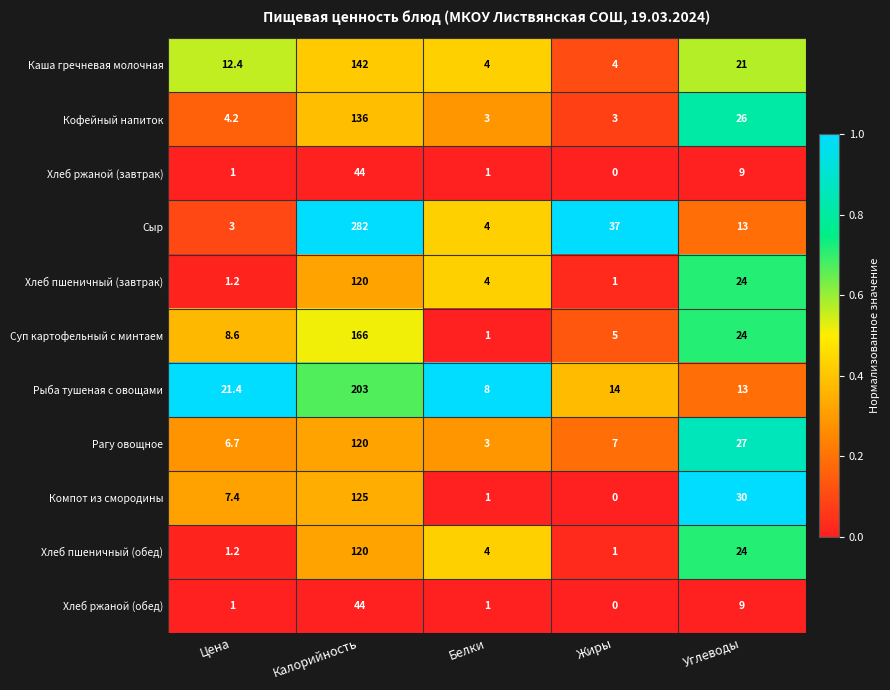

At which label does Кофейный напиток first exceed 4?

Цена